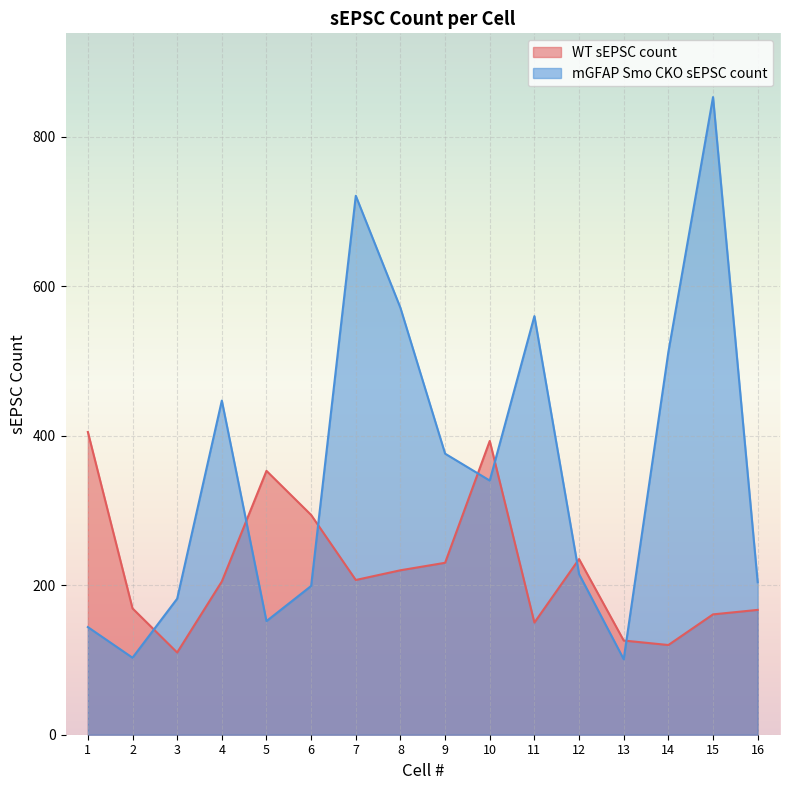

What is the minimum value shown in the chart?

101